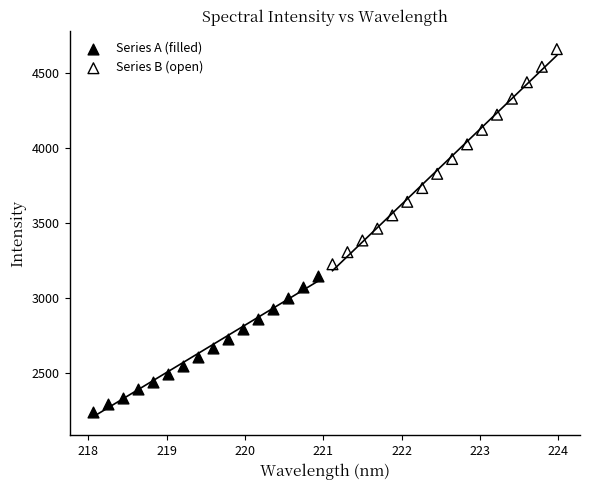

Which series has the widest spread of Y values?

Series B (open)